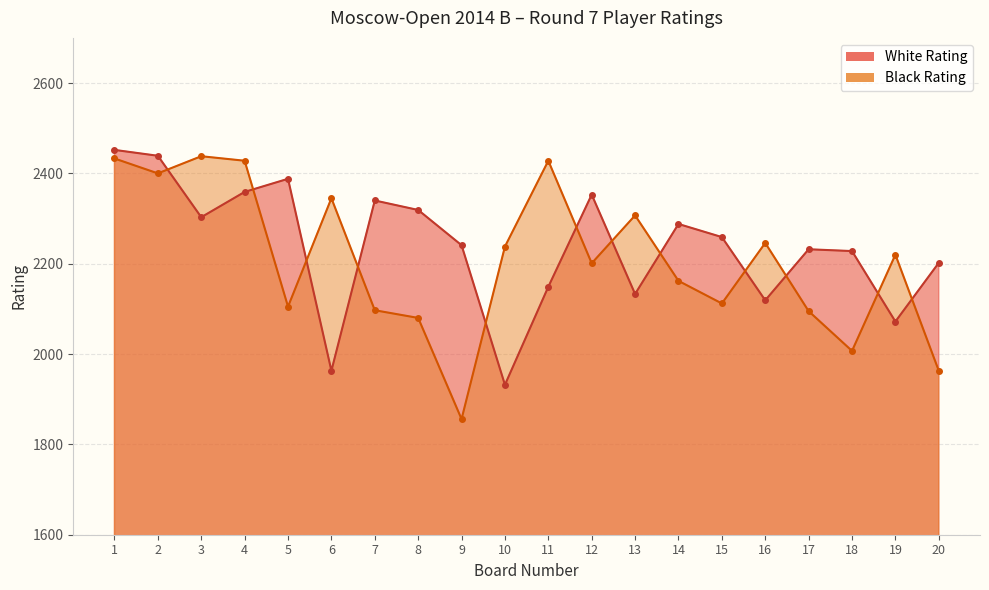

True or false: White Rating has more than 2 interior local peaks.

True